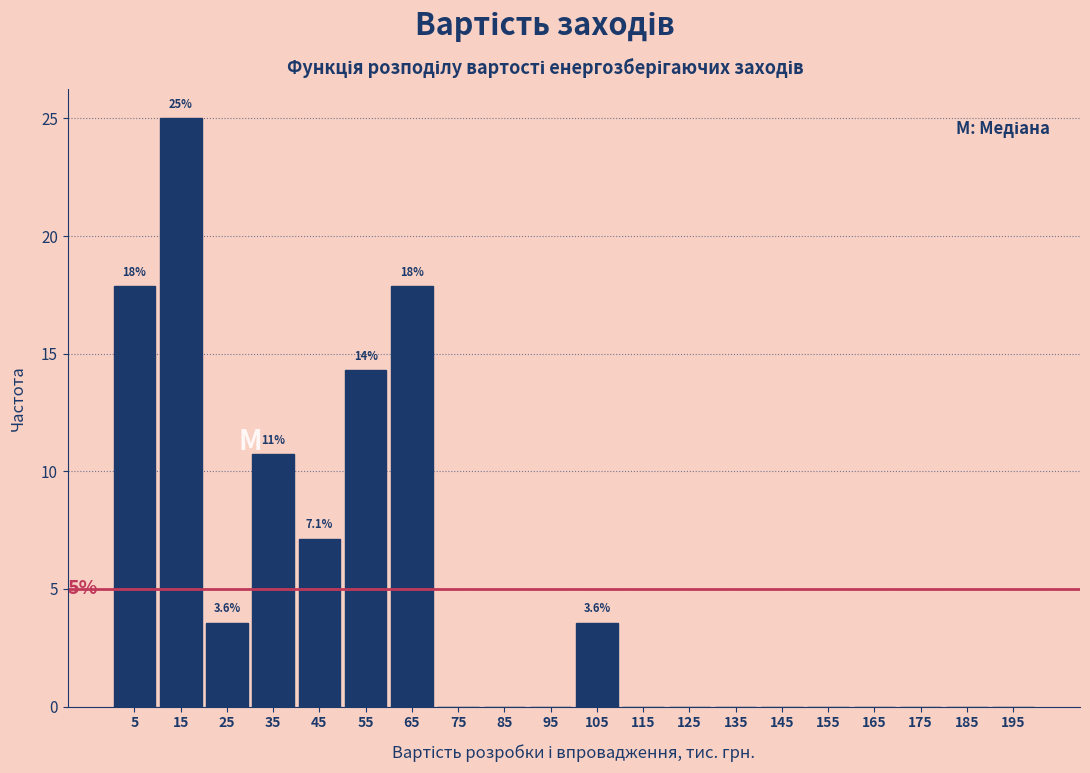

Which range on the x-axis has the tallest bar?

10 to 20